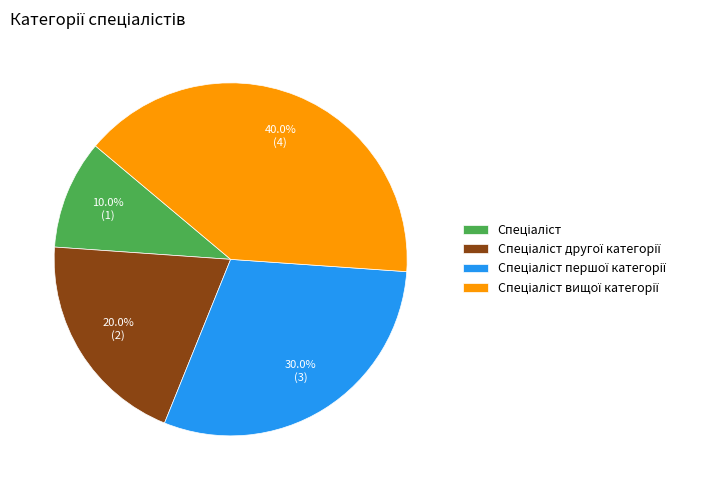

How many slices are in this pie chart?

4